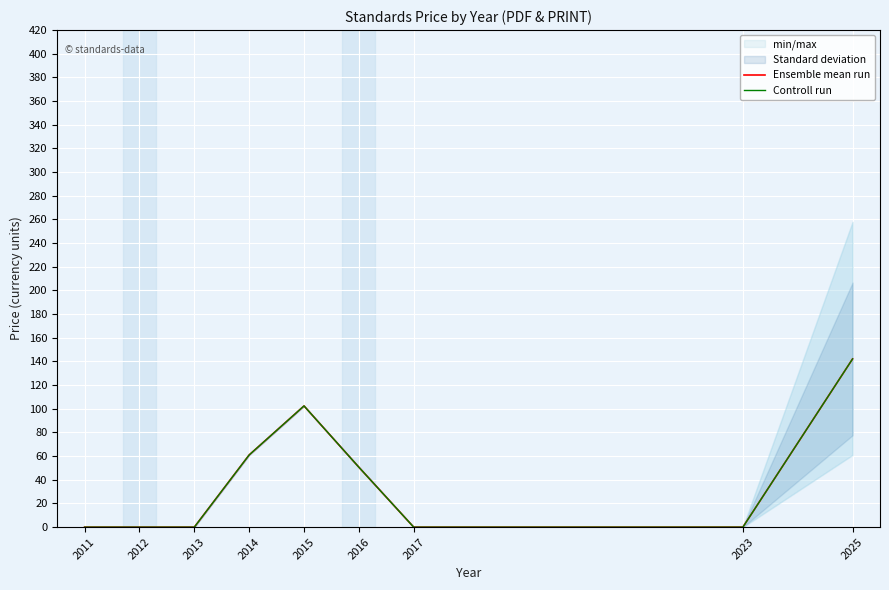

At which label does Ensemble mean run reach its minimum?

2011